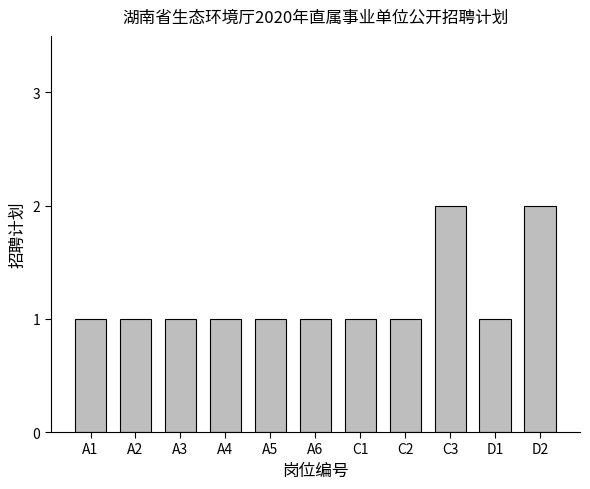

Approximately how many times larger is the value at A4 compared to D1?

1.0